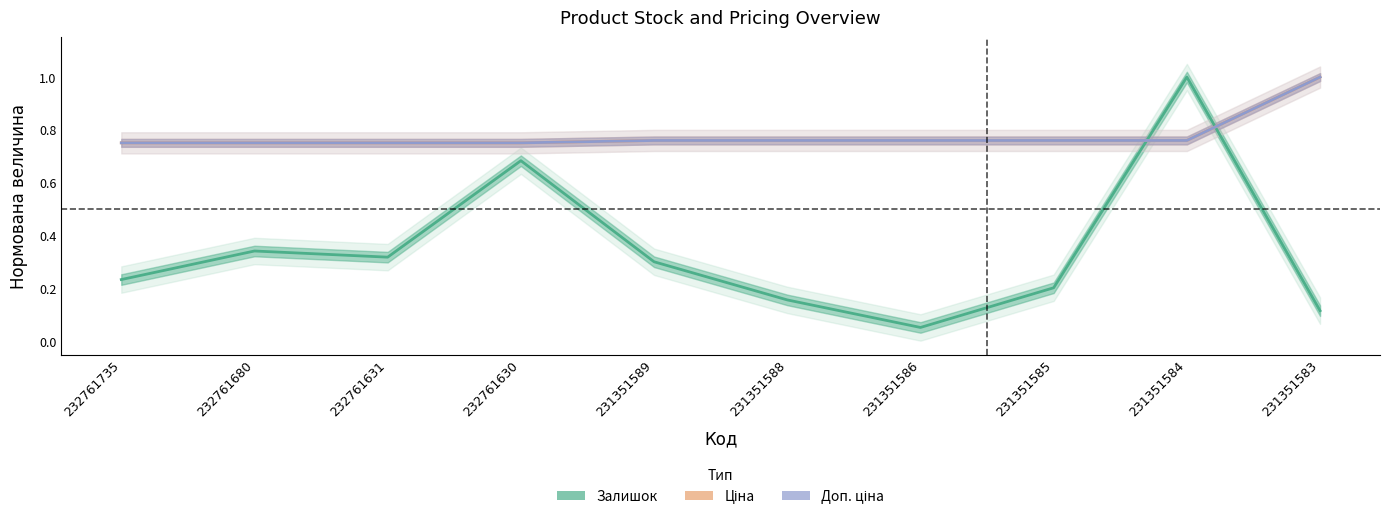

True or false: Доп. ціна has more than 0 points higher than both neighbors.

False